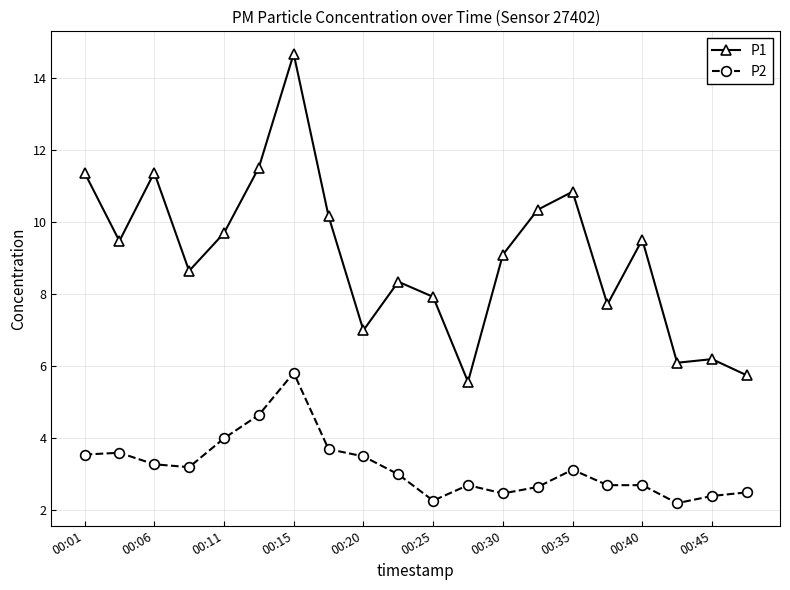

Is this an area chart (filled region under the line)?

No